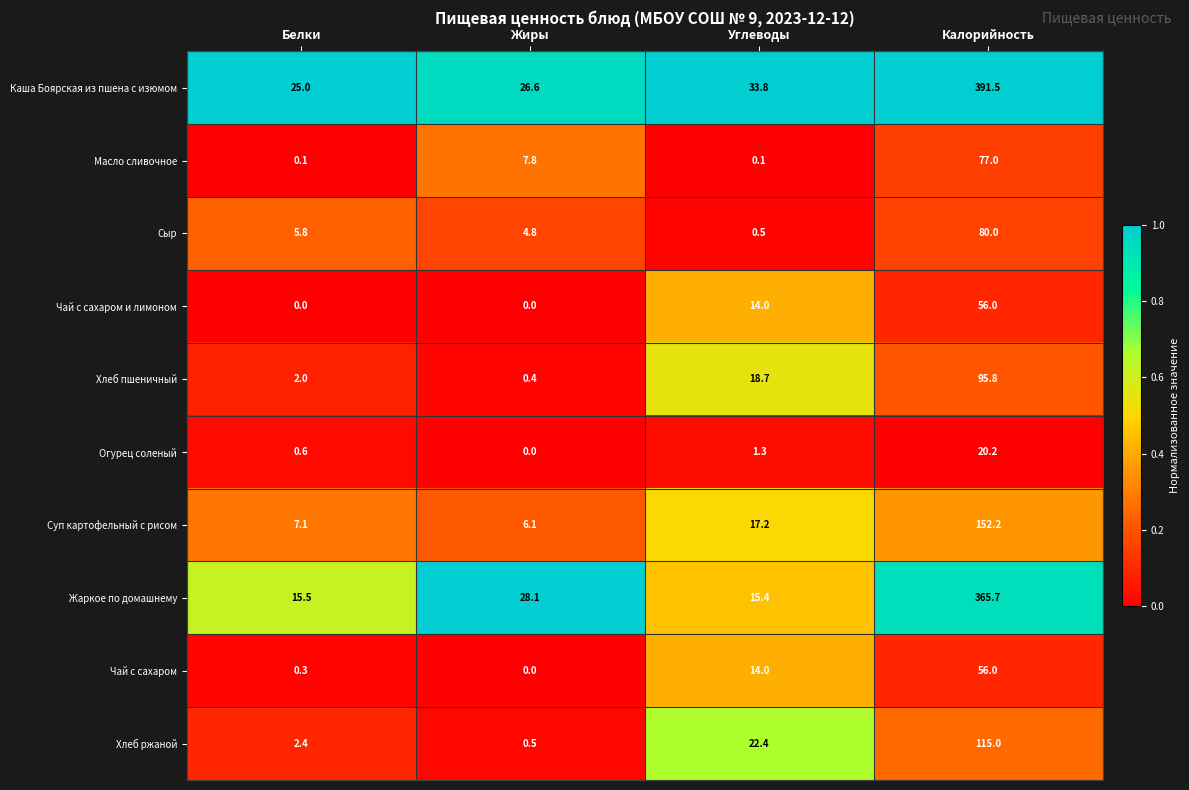

How many data points in Огурец соленый are above 1?

2